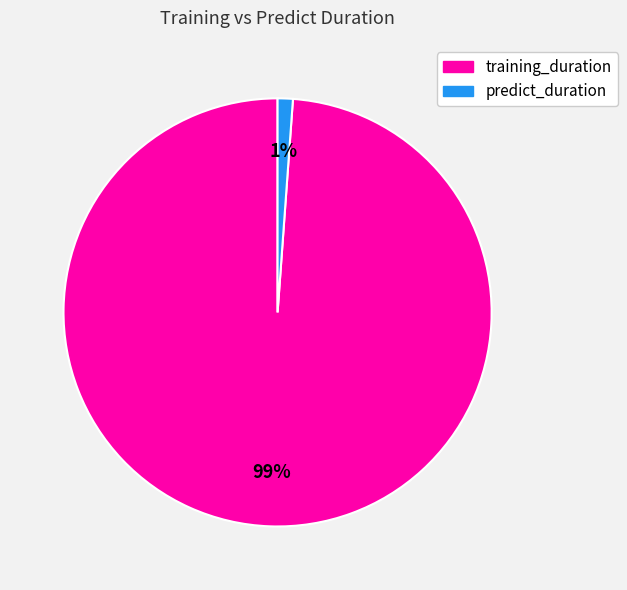

Is it true that training_duration is 99% of the pie?

True